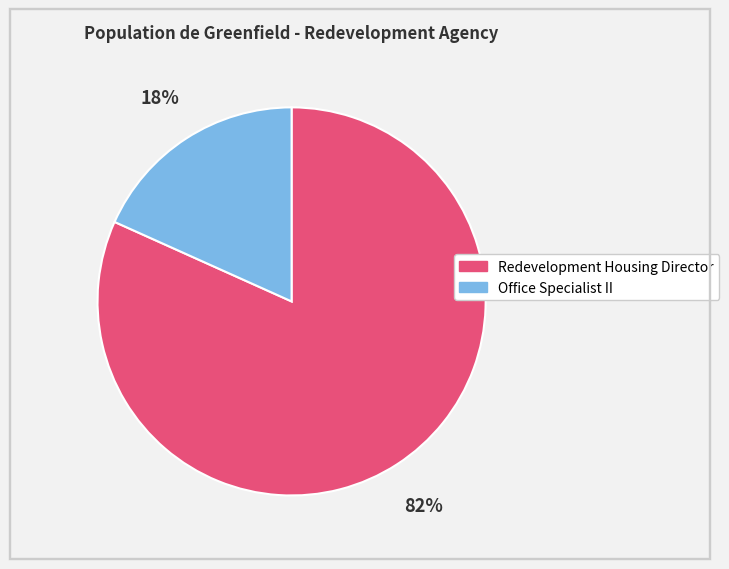

Count the number of slices in the pie.

2